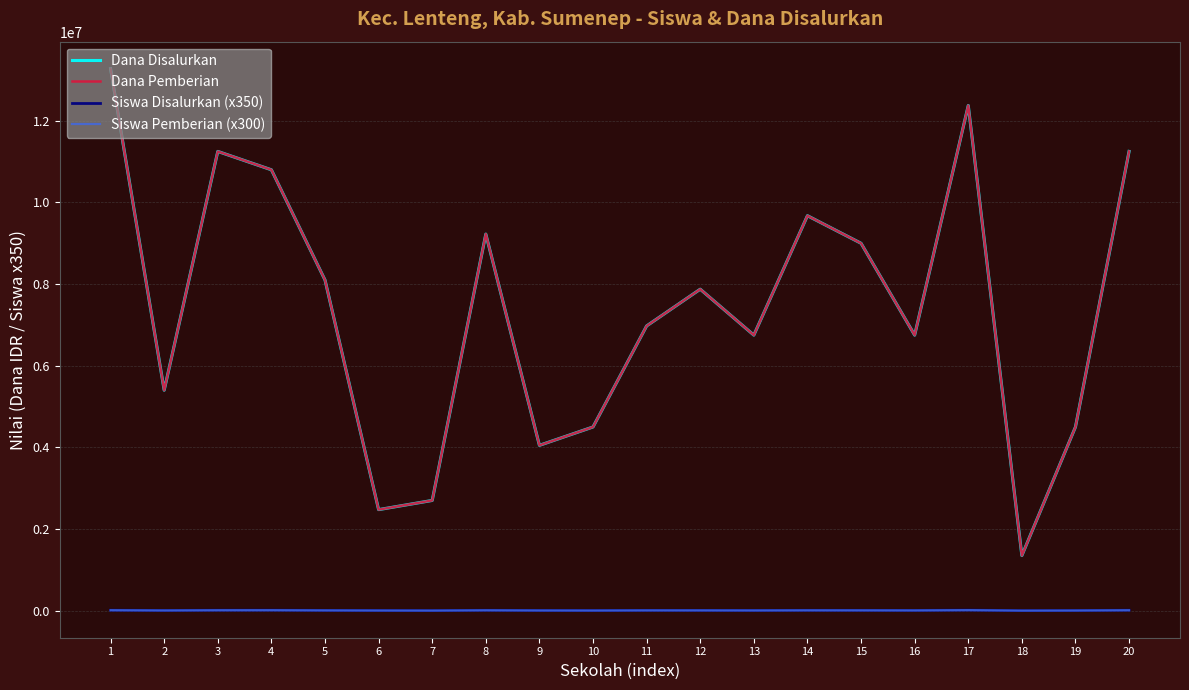

What is the difference between the Dana Pemberian values at 13 and 11?

225000